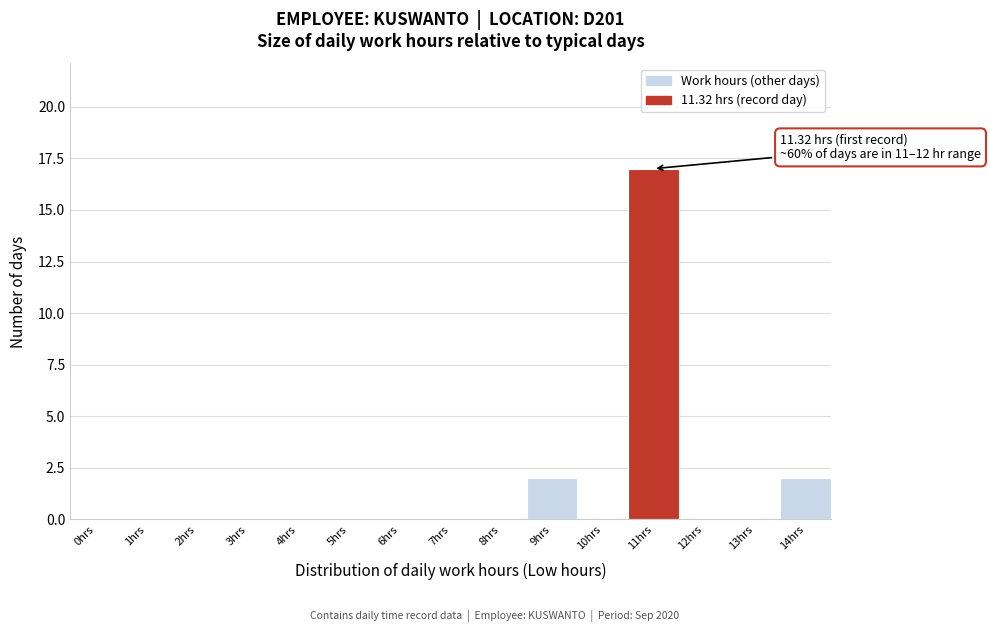

Reading left to right, transcribe all the data shown in this chart.

0hrs=0	1hrs=0	2hrs=0	3hrs=0	4hrs=0	5hrs=0	6hrs=0	7hrs=0	8hrs=0	9hrs=2	10hrs=0	11hrs=17	12hrs=0	13hrs=0	14hrs=2